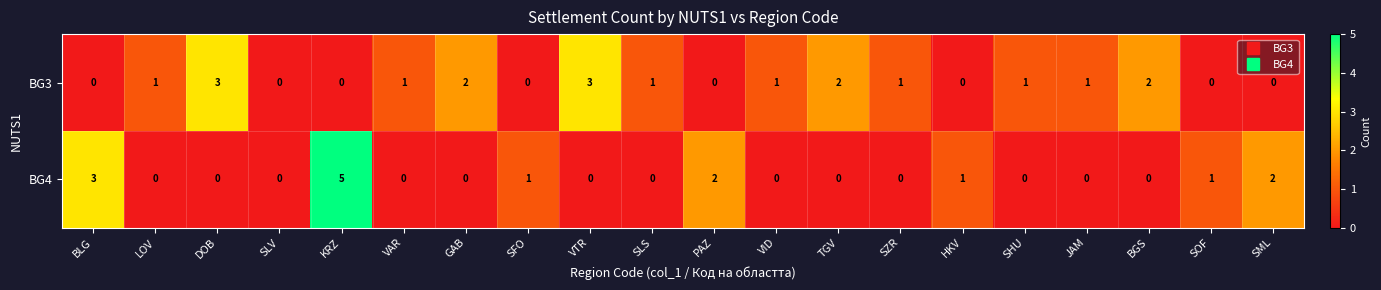

Which label corresponds to the largest value in the chart?

KRZ